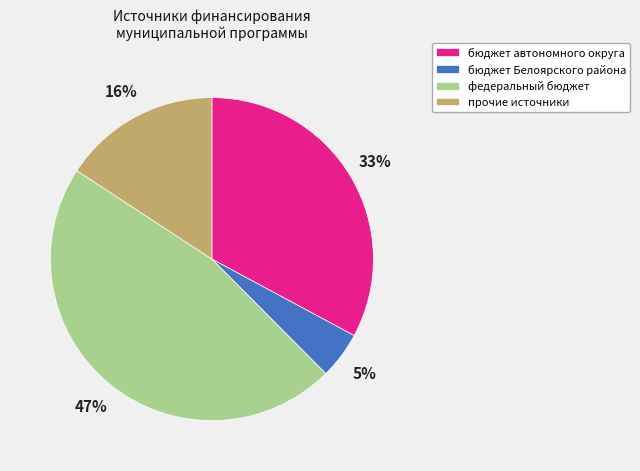

Is there any slice that represents more than half of the pie?

No